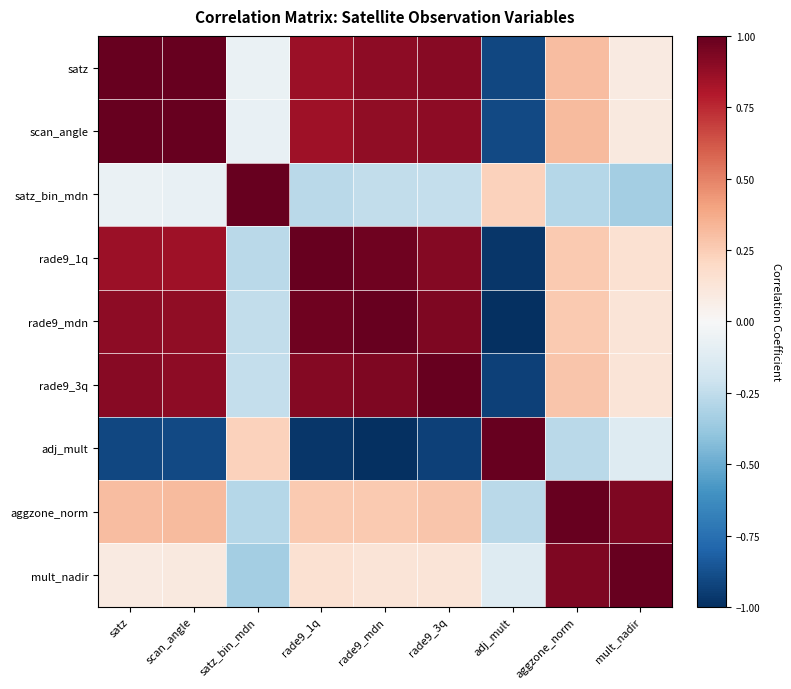

Reading left to right, list all the values displayed in this chart.

satz: satz=1.0	scan_angle=1.0	satz_bin_mdn=-0.1	rade9_1q=0.9	rade9_mdn=0.9	rade9_3q=0.9	adj_mult=-0.9	aggzone_norm=0.3	mult_nadir=0.1
scan_angle: satz=1.0	scan_angle=1.0	satz_bin_mdn=-0.1	rade9_1q=0.8	rade9_mdn=0.9	rade9_3q=0.9	adj_mult=-0.9	aggzone_norm=0.3	mult_nadir=0.1
satz_bin_mdn: satz=-0.1	scan_angle=-0.1	satz_bin_mdn=1.0	rade9_1q=-0.3	rade9_mdn=-0.2	rade9_3q=-0.2	adj_mult=0.2	aggzone_norm=-0.3	mult_nadir=-0.3
rade9_1q: satz=0.9	scan_angle=0.8	satz_bin_mdn=-0.3	rade9_1q=1.0	rade9_mdn=1.0	rade9_3q=0.9	adj_mult=-1.0	aggzone_norm=0.3	mult_nadir=0.2
rade9_mdn: satz=0.9	scan_angle=0.9	satz_bin_mdn=-0.2	rade9_1q=1.0	rade9_mdn=1.0	rade9_3q=0.9	adj_mult=-1.0	aggzone_norm=0.3	mult_nadir=0.1
rade9_3q: satz=0.9	scan_angle=0.9	satz_bin_mdn=-0.2	rade9_1q=0.9	rade9_mdn=0.9	rade9_3q=1.0	adj_mult=-0.9	aggzone_norm=0.3	mult_nadir=0.1
adj_mult: satz=-0.9	scan_angle=-0.9	satz_bin_mdn=0.2	rade9_1q=-1.0	rade9_mdn=-1.0	rade9_3q=-0.9	adj_mult=1.0	aggzone_norm=-0.3	mult_nadir=-0.1
aggzone_norm: satz=0.3	scan_angle=0.3	satz_bin_mdn=-0.3	rade9_1q=0.3	rade9_mdn=0.3	rade9_3q=0.3	adj_mult=-0.3	aggzone_norm=1.0	mult_nadir=0.9
mult_nadir: satz=0.1	scan_angle=0.1	satz_bin_mdn=-0.3	rade9_1q=0.2	rade9_mdn=0.1	rade9_3q=0.1	adj_mult=-0.1	aggzone_norm=0.9	mult_nadir=1.0